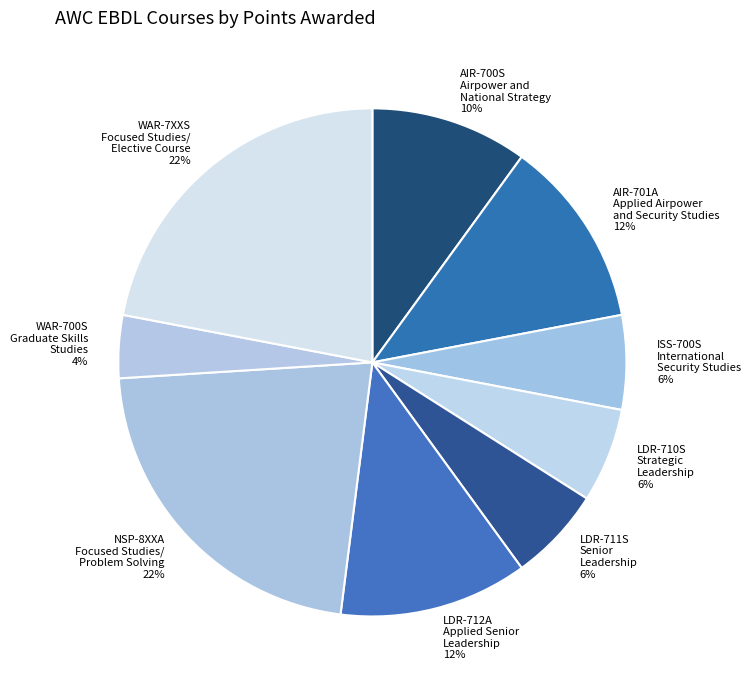

To the nearest percent, what portion does AIR-700S Airpower and National Strategy represent?

10%